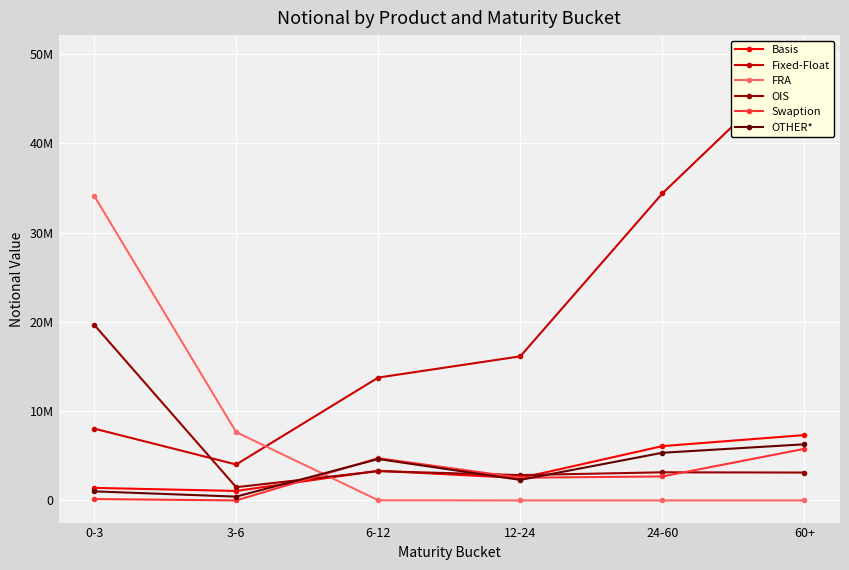

What is the difference between the highest and lowest values at 60+?

49654363